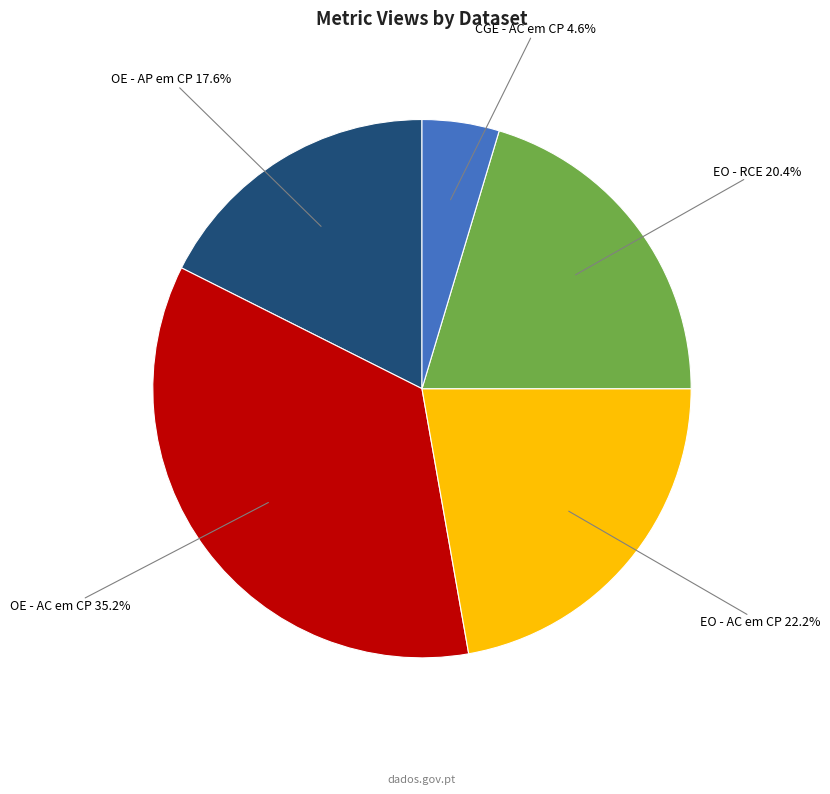

How many slices are in this pie chart?

5